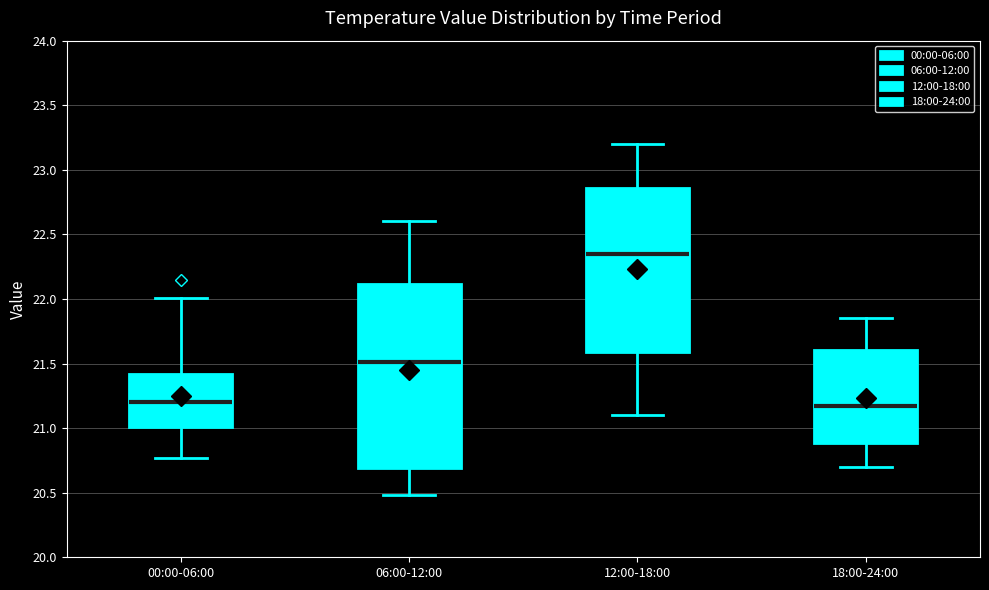

Reading left to right, transcribe this box plot: for each box, give where its median line is, the range the box spans, and where its two whiskers end, as read against the y-axis. The values are not printed on the chart, so give them approximately, as read against the axis.

00:00-06:00: median 21.20, box 21.00 to 21.40, whiskers 20.75 to 22.00
06:00-12:00: median 21.50, box 20.70 to 22.10, whiskers 20.50 to 22.60
12:00-18:00: median 22.35, box 21.60 to 22.85, whiskers 21.10 to 23.20
18:00-24:00: median 21.20, box 20.90 to 21.60, whiskers 20.70 to 21.85